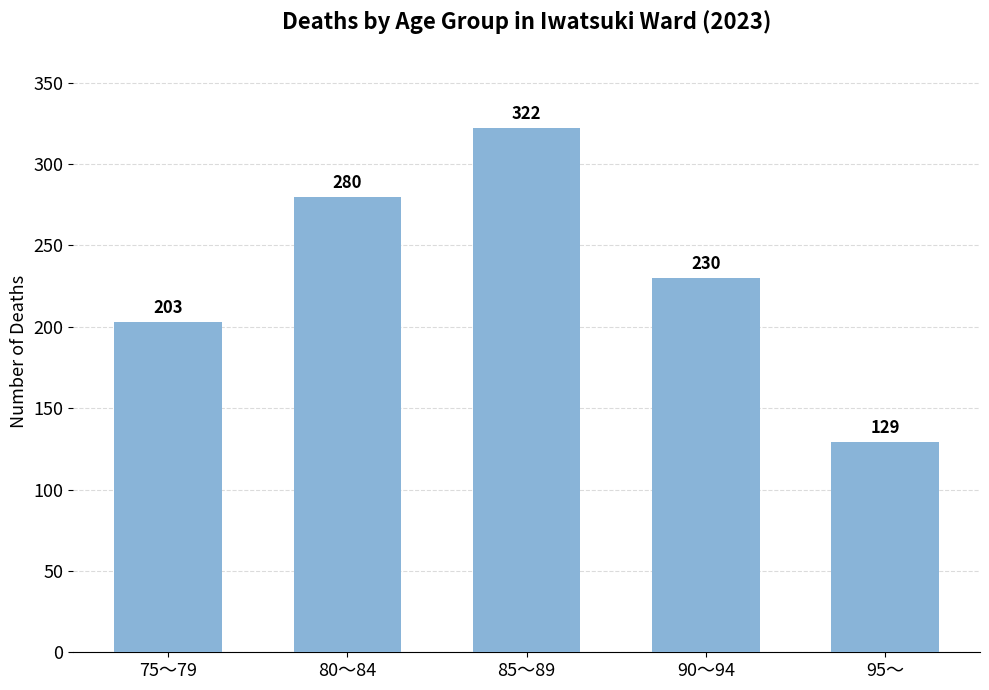

Reading left to right, what are all the values shown in this chart?

75～79=203	80～84=280	85～89=322	90～94=230	95～=129